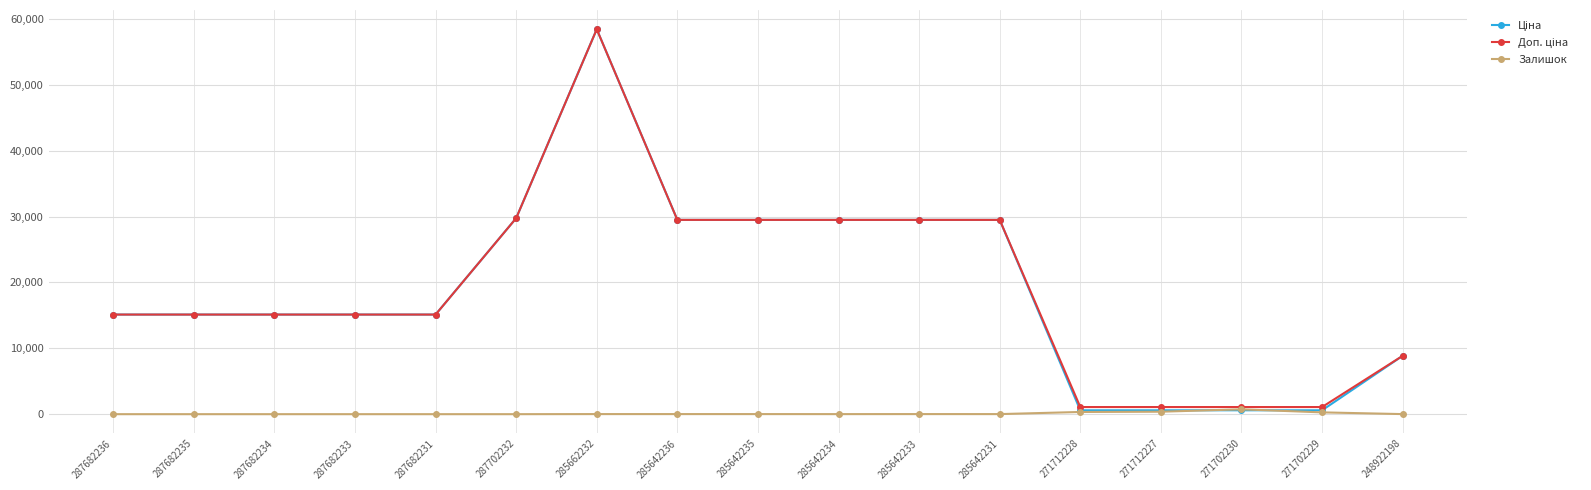

At which category is the sum across all series the highest?

285662232